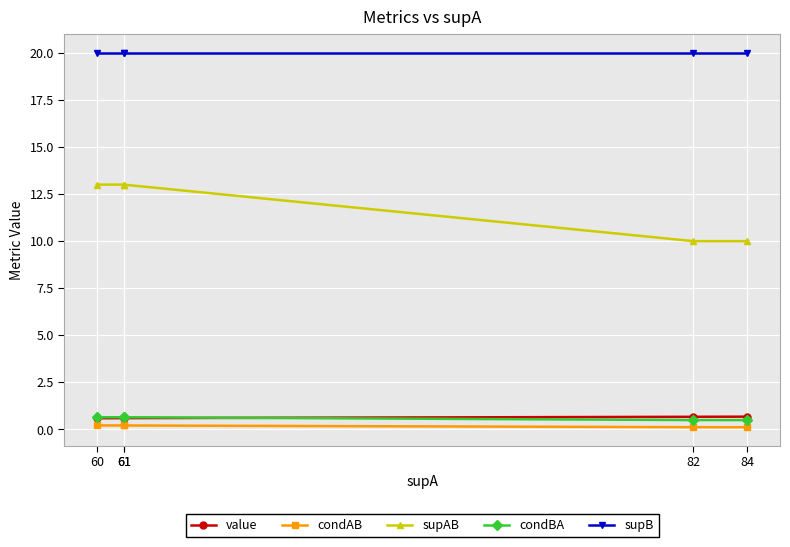

Count the value values in the range 0 to 1.

5